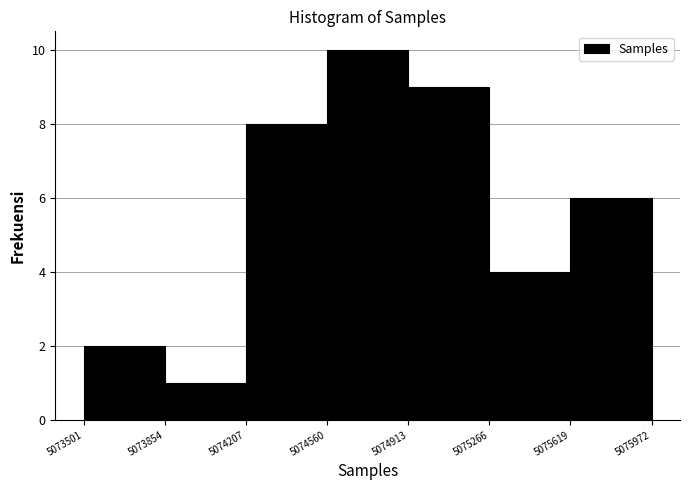

What is the height of the bar covering 5074560 to 5074913 on the x-axis? The values are not printed on the chart, so give them approximately, as read against the axis.

10